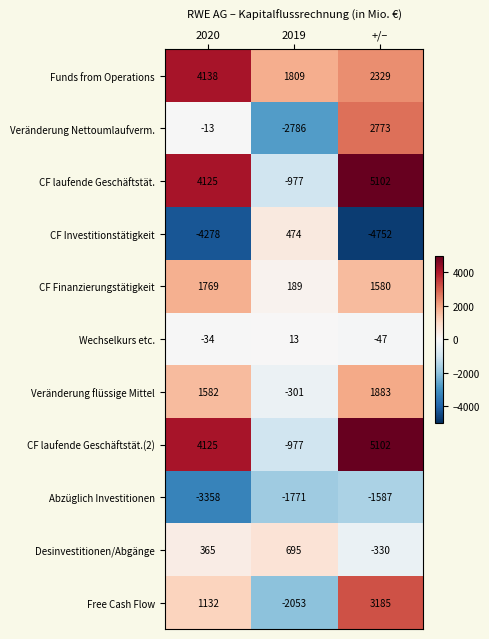

At which label is Desinvestitionen/Abgänge closest to 182?

2020